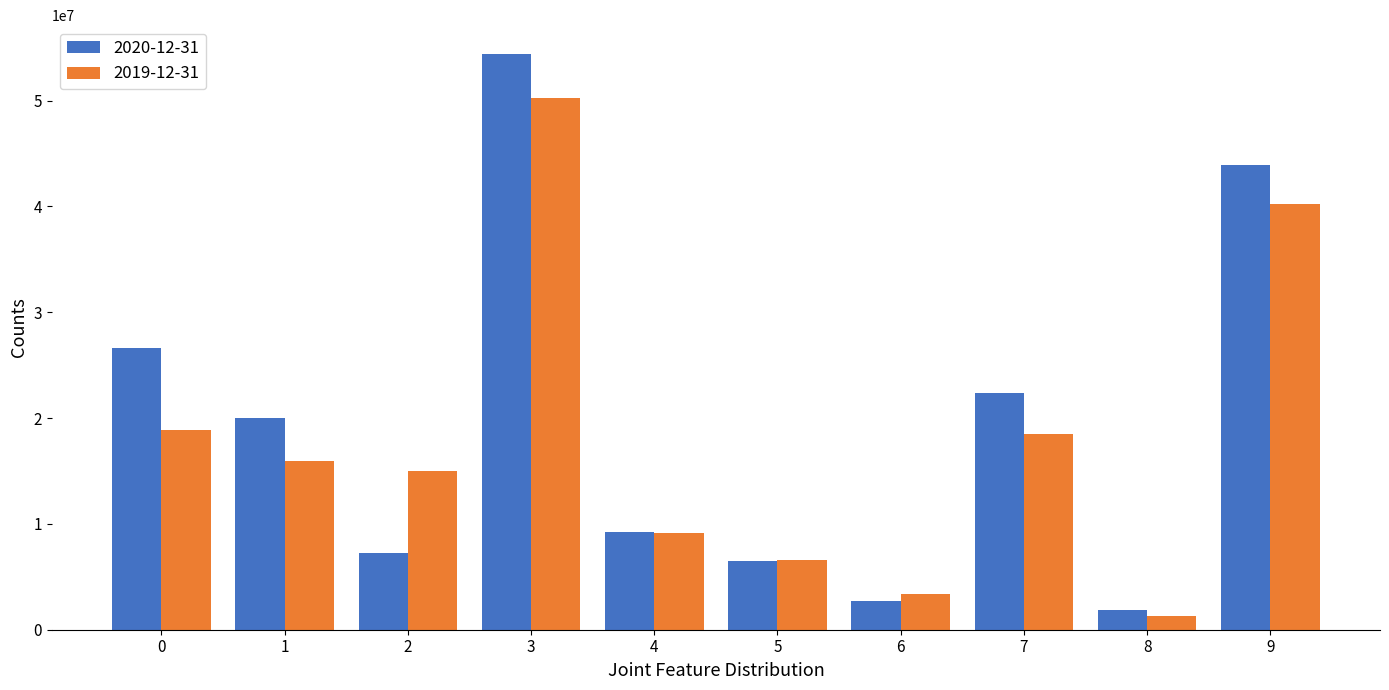

What is the sum of the 2020-12-31 values at 6 and 3?

57171617